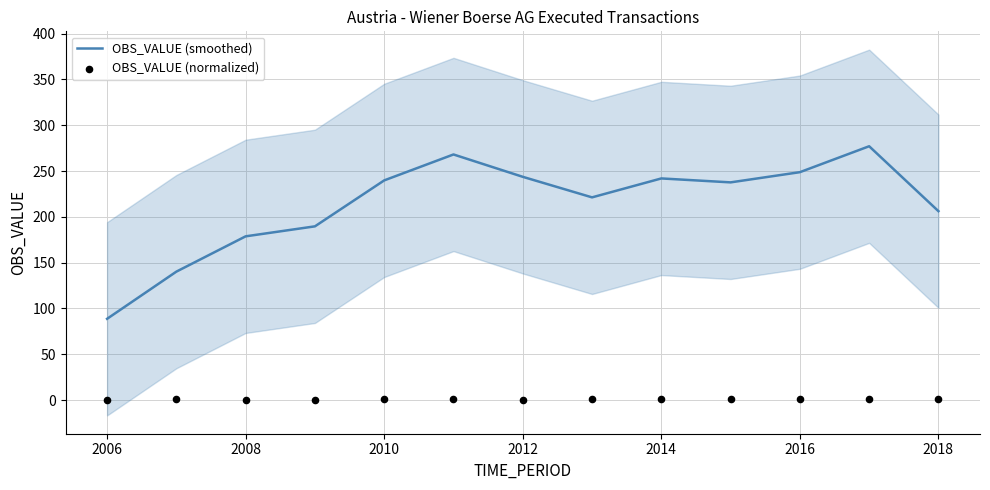

Is it true that OBS_VALUE (smoothed) equals 336.0 at 2016?

False